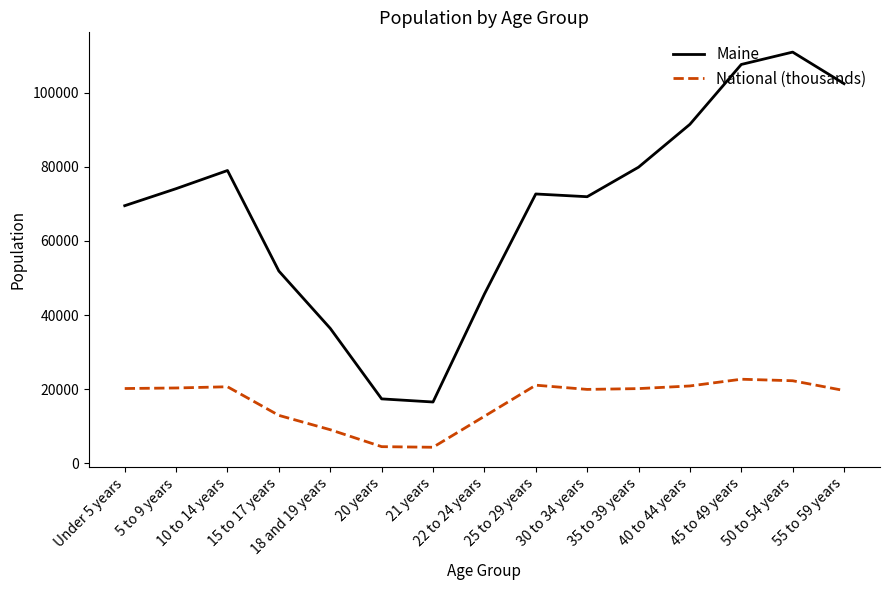

What value does the National (thousands) series have at 40 to 44 years?

20891.0